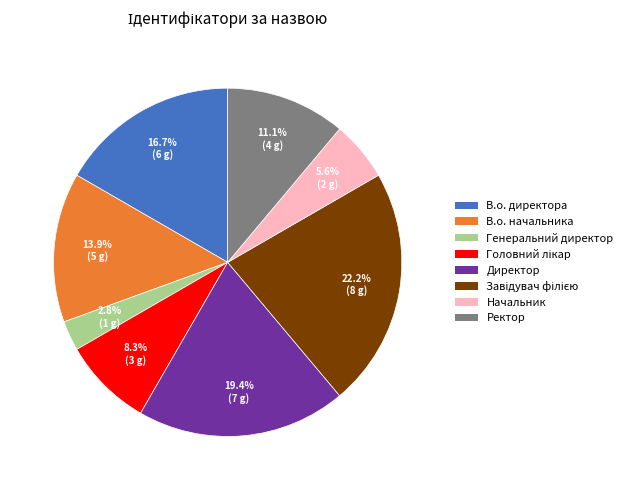

True or false: В.о. начальника accounts for 14% of the total.

True